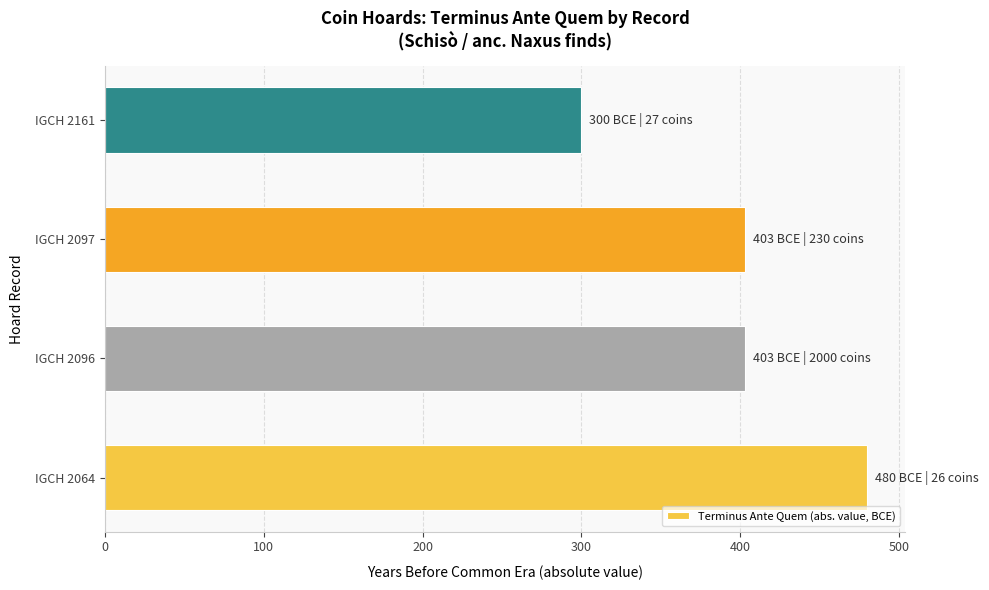

Count the values in the range 403 to 480.

3